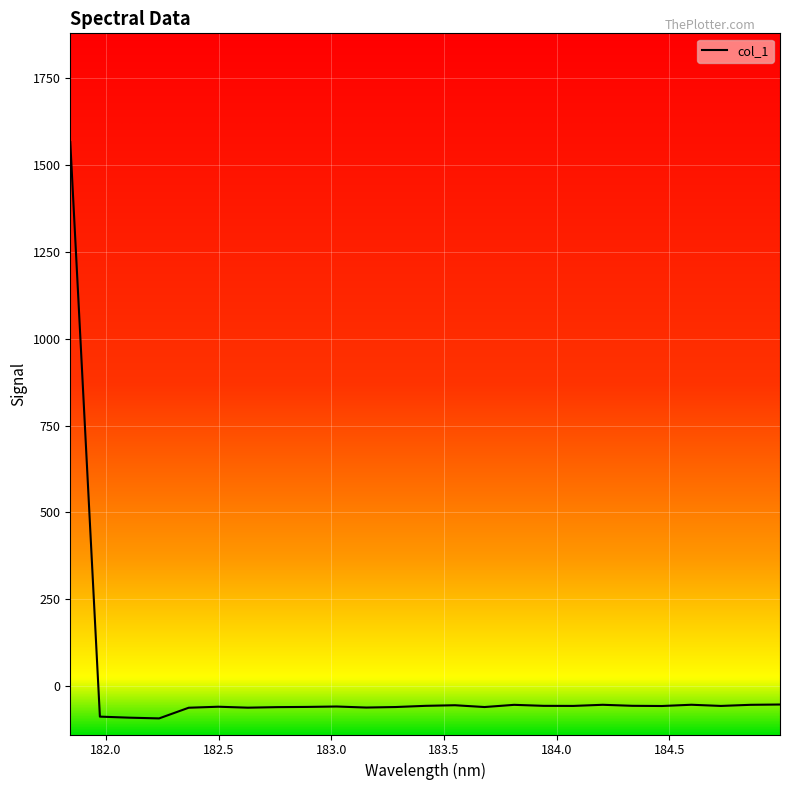

Count the number of data series in this chart.

1